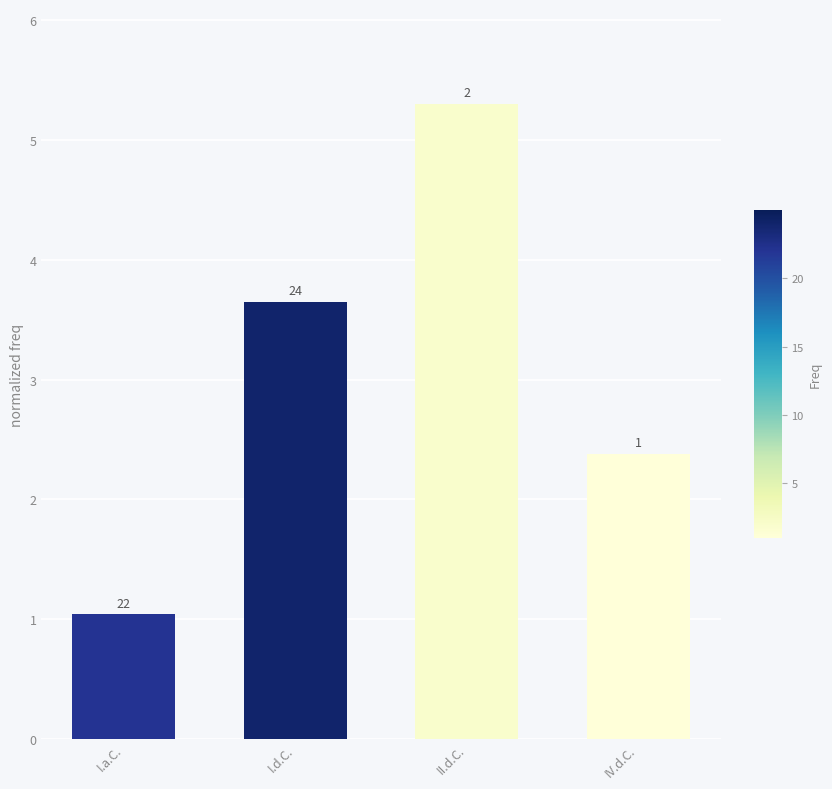

True or false: the data shows 3.6 at I.d.C..

True